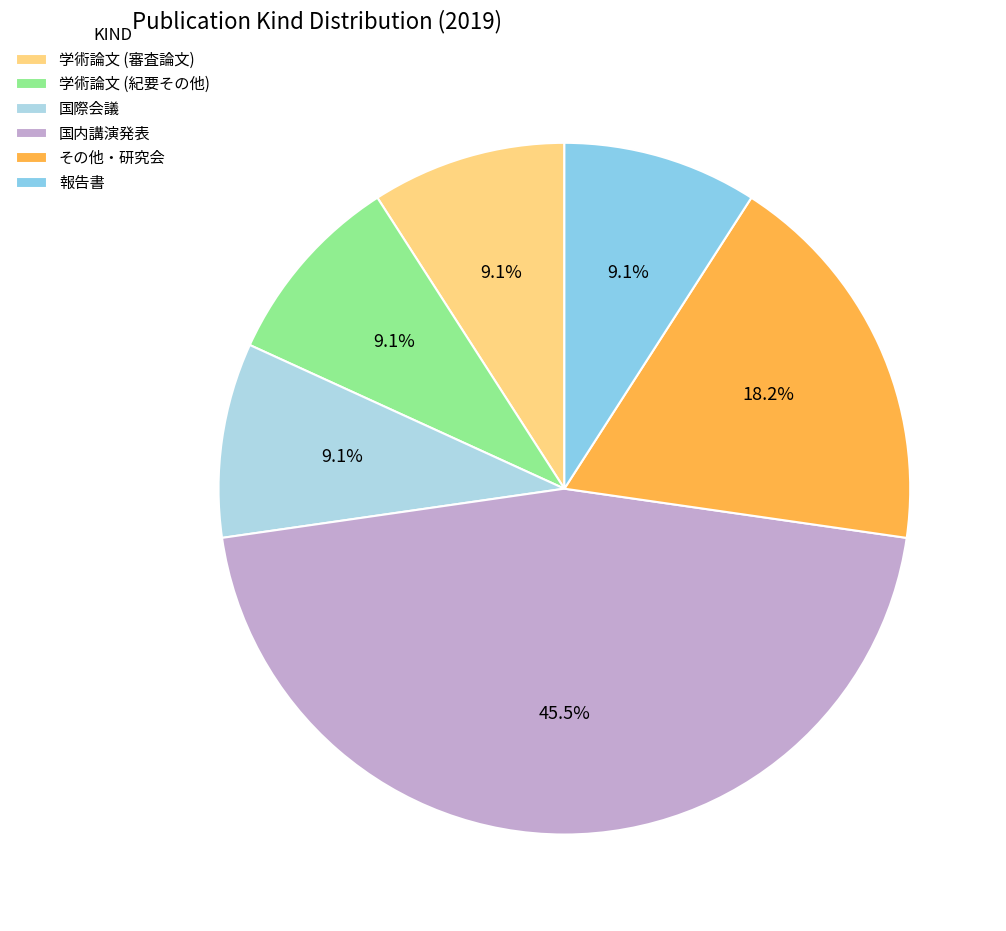

The 国際会議 slice represents 22% of the pie. True or false?

False